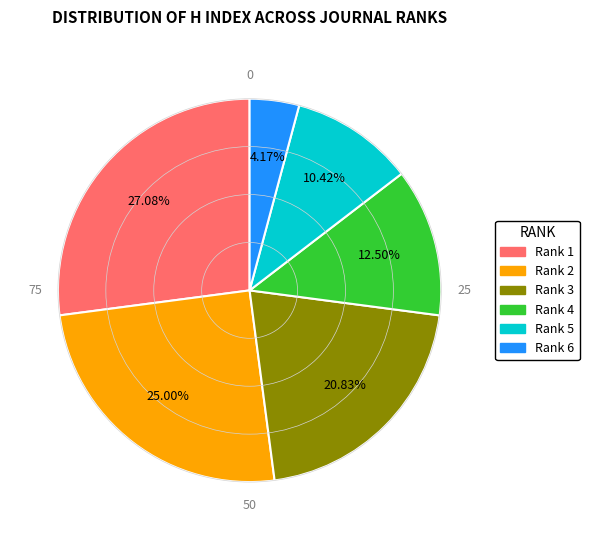

How many slices are in this pie chart?

6